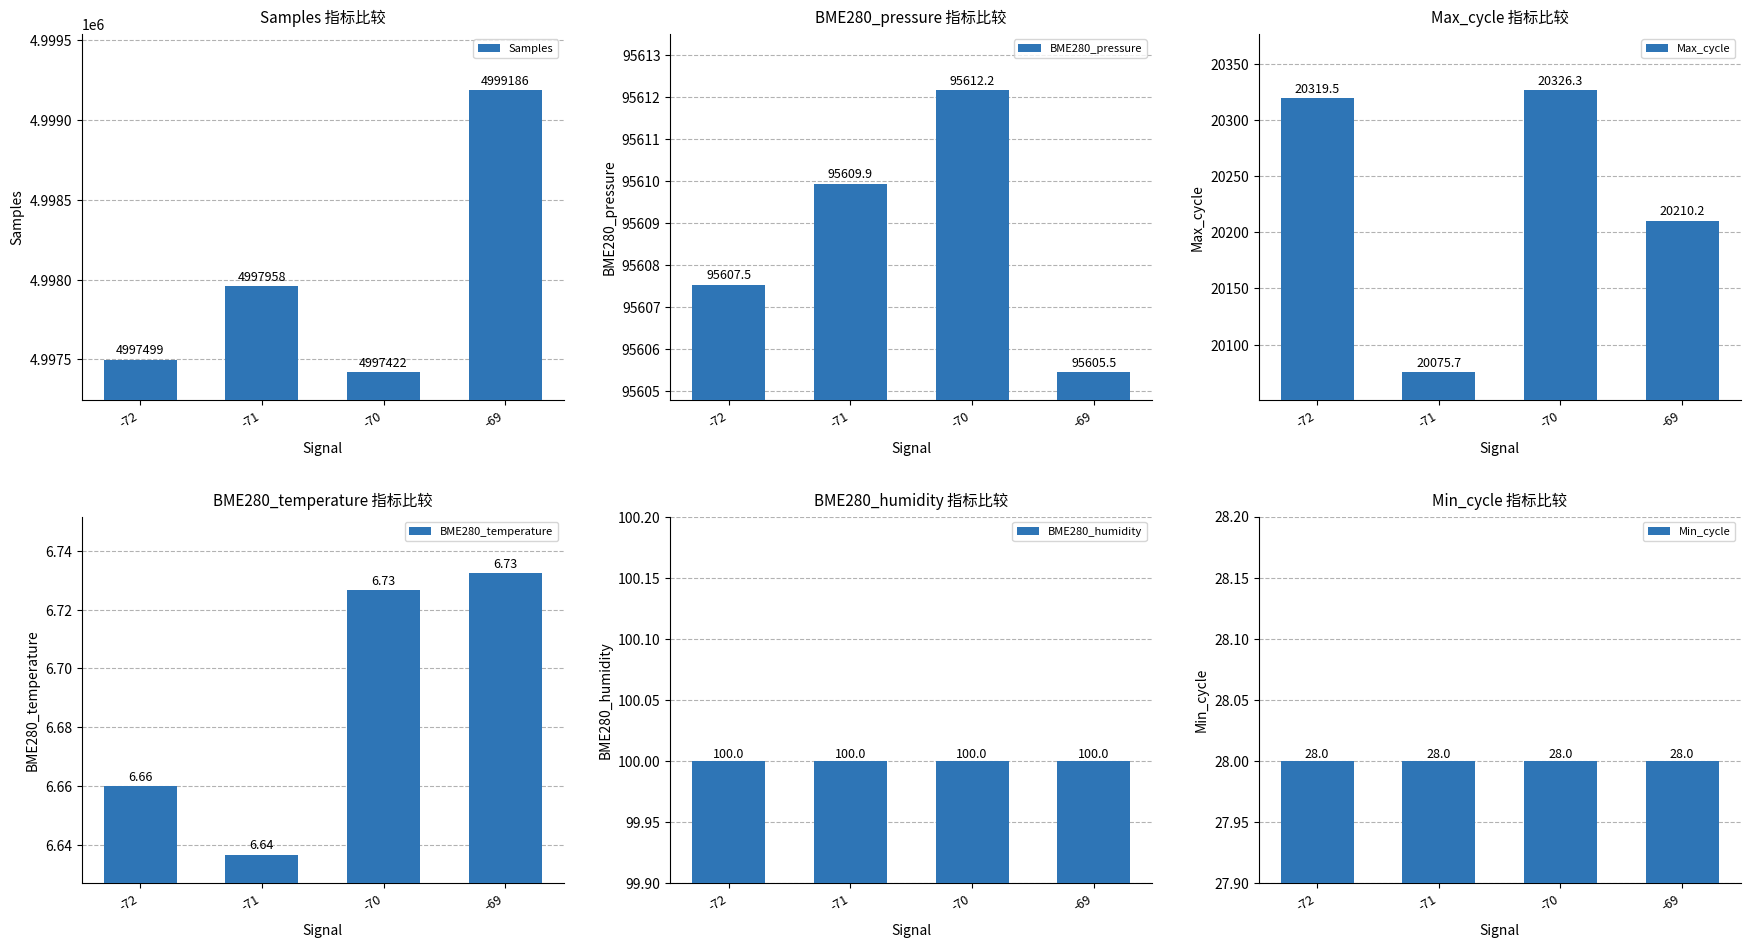

Reading left to right, extract all data points from this chart.

Samples: -72=4997499.0	-71=4997958.3	-70=4997421.7	-69=4999186.0
BME280_pressure: -72=95607.5	-71=95609.9	-70=95612.2	-69=95605.5
Max_cycle: -72=20319.5	-71=20075.7	-70=20326.3	-69=20210.2
BME280_temperature: -72=6.7	-71=6.6	-70=6.7	-69=6.7
BME280_humidity: -72=100.0	-71=100.0	-70=100.0	-69=100.0
Min_cycle: -72=28.0	-71=28.0	-70=28.0	-69=28.0